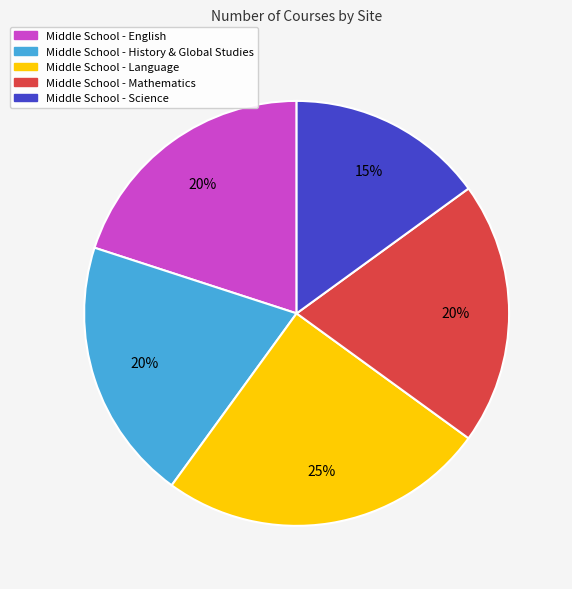

How many segments does this pie chart have?

5